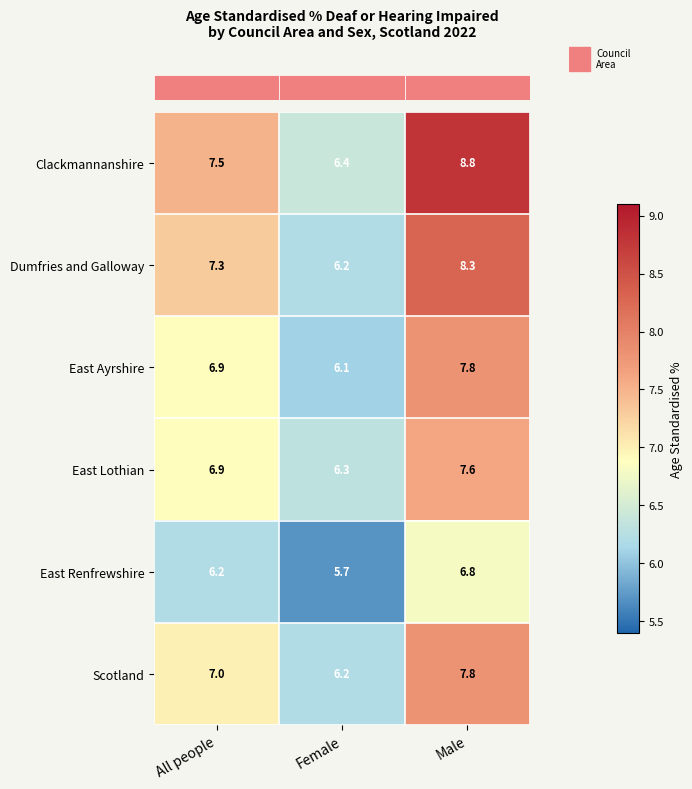

The value of East Lothian at All people is 6.9. True or false?

True